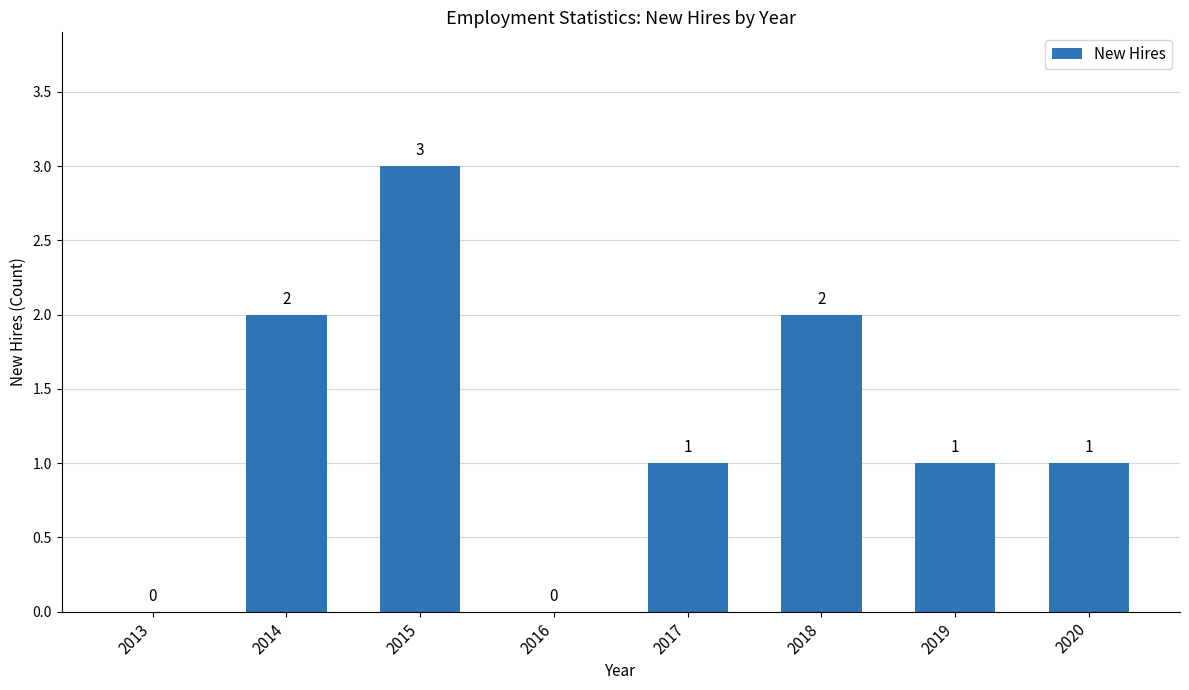

Which category has the highest value across all series?

2015